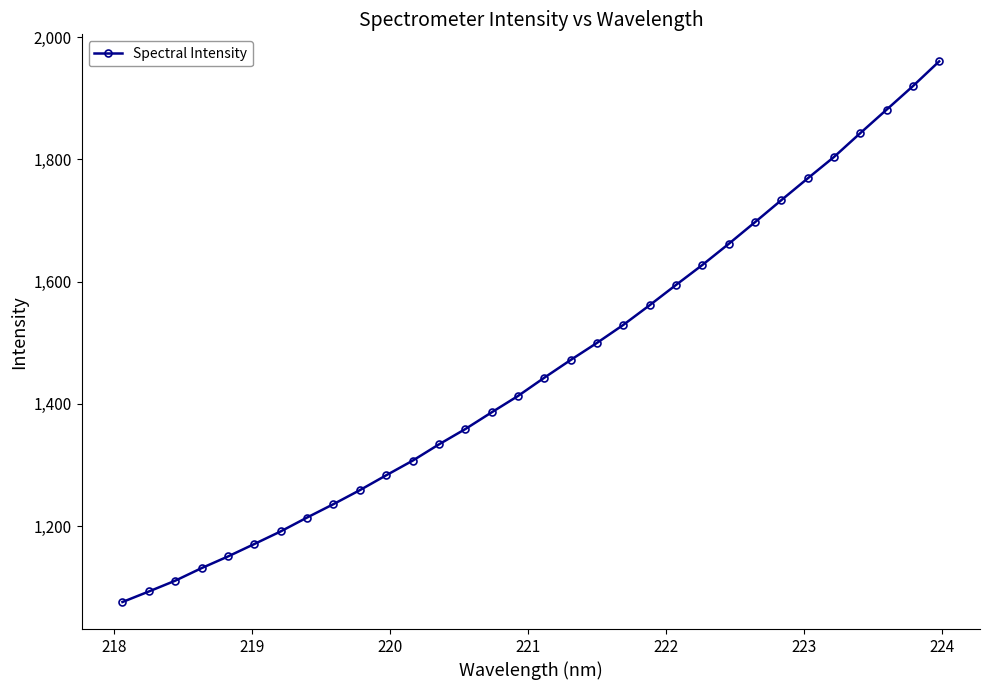

True or false: there are more than 1 points higher than both neighbors.

False